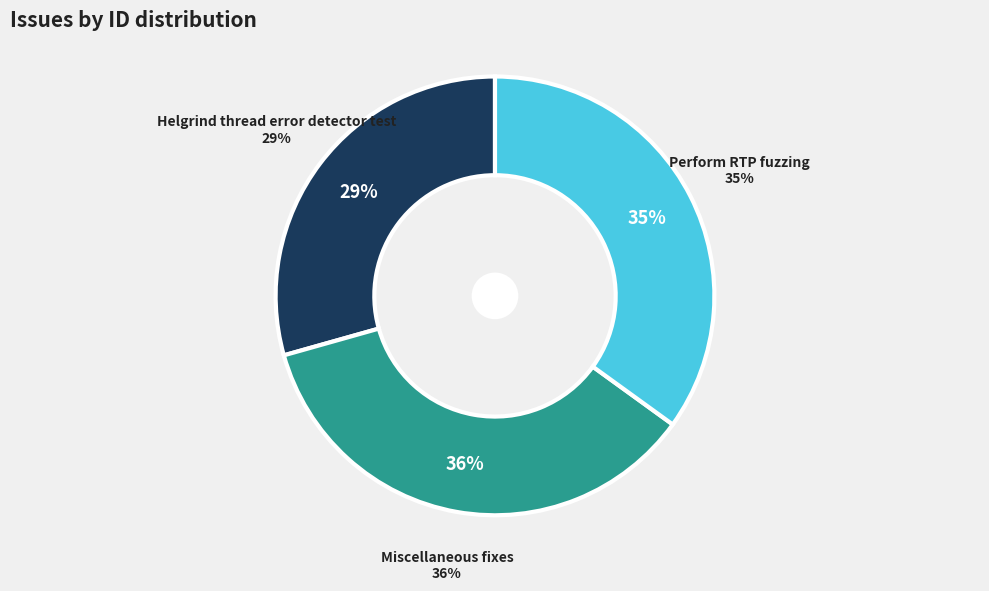

What percentage is the Perform RTP fuzzing slice, to the nearest percent?

35%